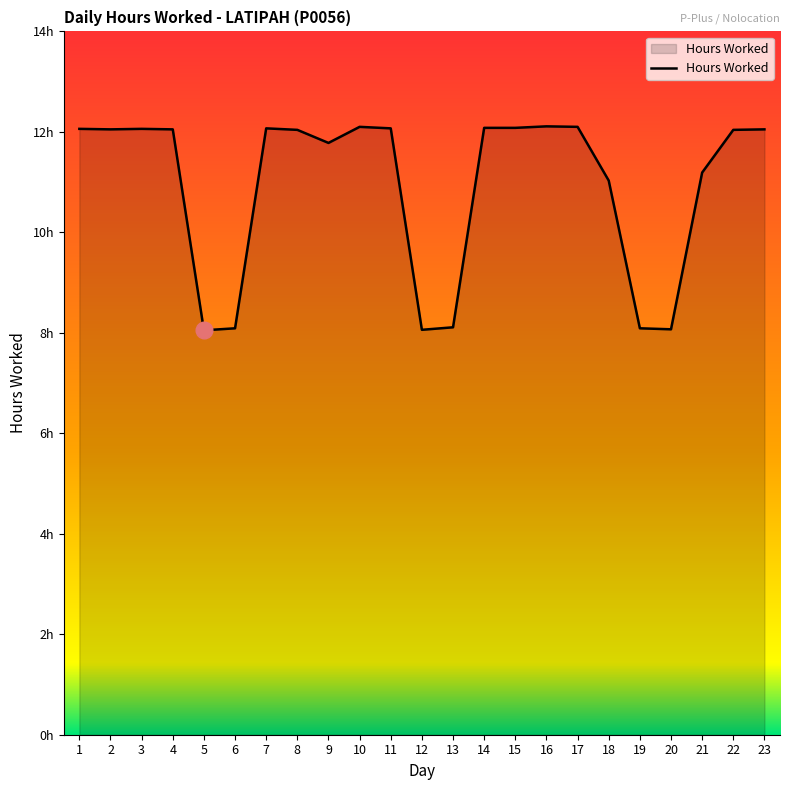

What is the sum of all values?

251.4